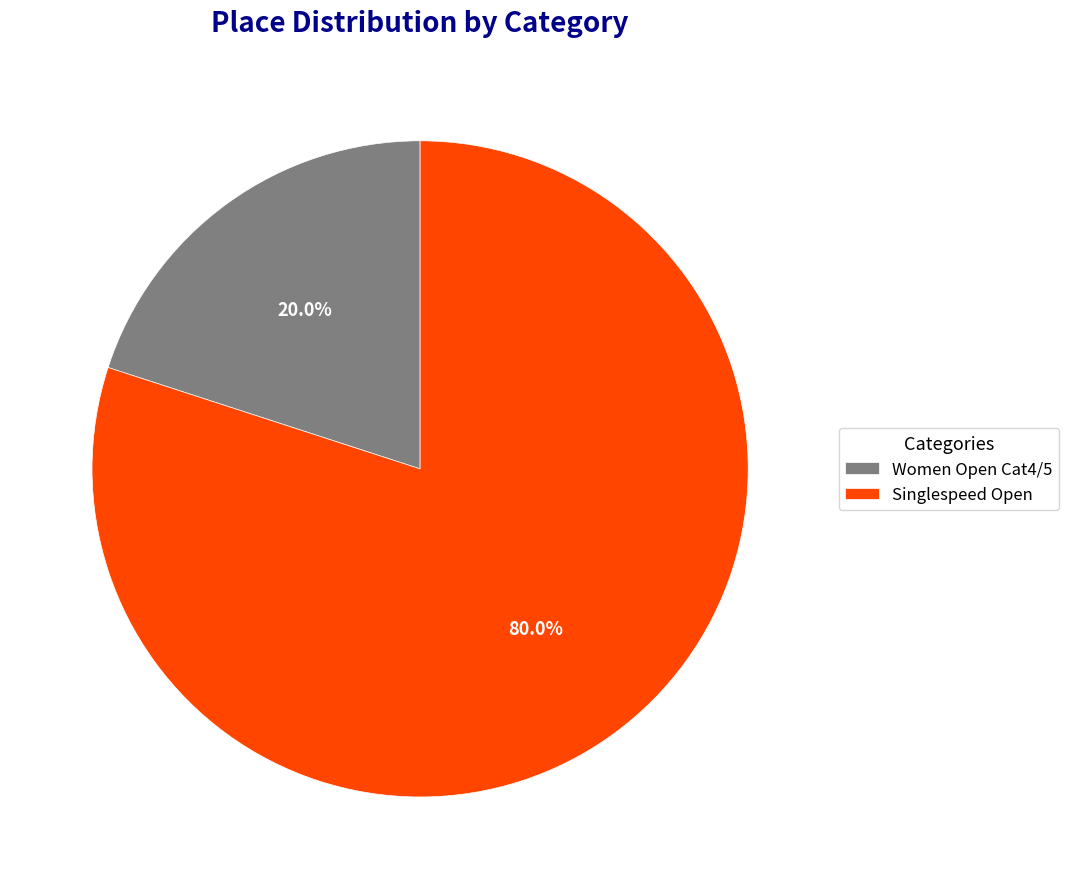

The Singlespeed Open slice represents 80% of the pie. True or false?

True